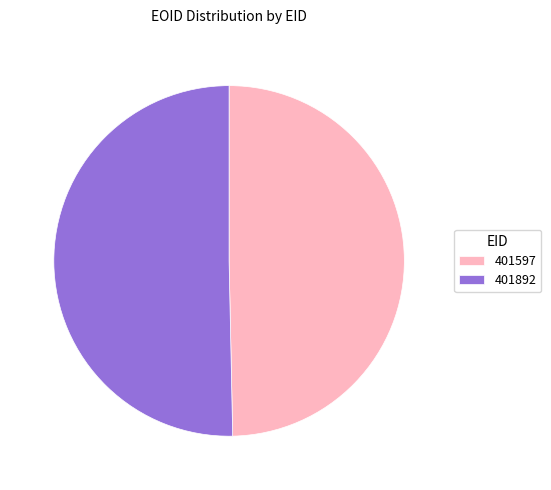

Do 401597 and 401892 together represent more than half of the pie?

Yes